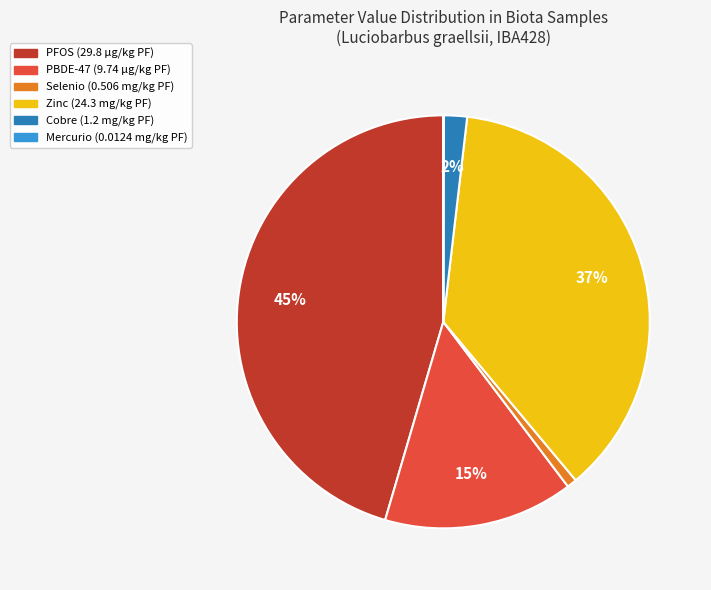

Does any single category account for the majority?

No